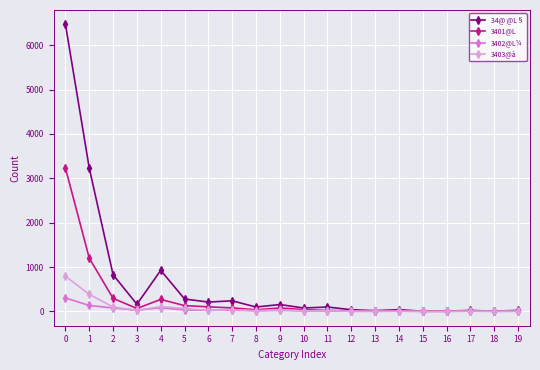

True or false: 34@ @L§ has more than 2 points higher than both neighbors.

True